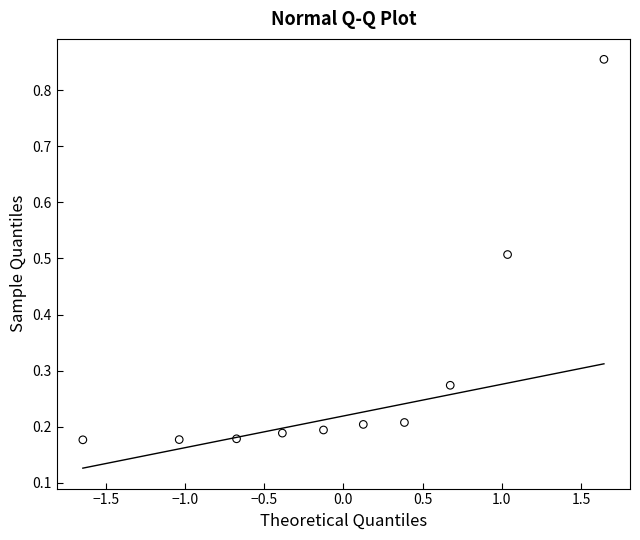

What is the range of Y values (max minus min)?

0.7